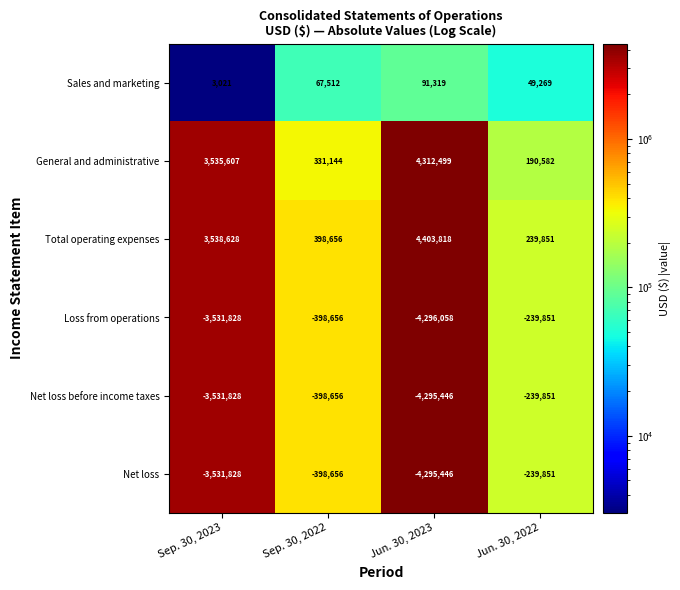

What is the spread (max minus min) of values at Sep. 30, 2023?

7070456